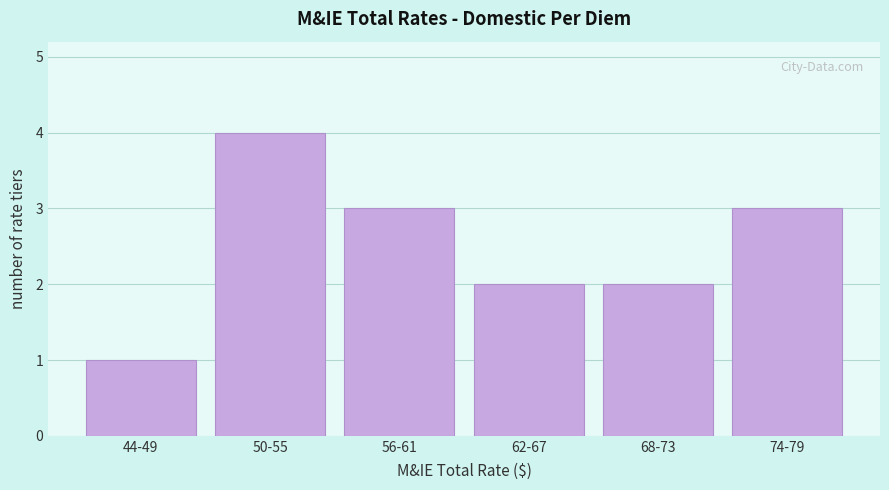

Reading right to left, extract all data points from this chart.

74-79=3	68-73=2	62-67=2	56-61=3	50-55=4	44-49=1